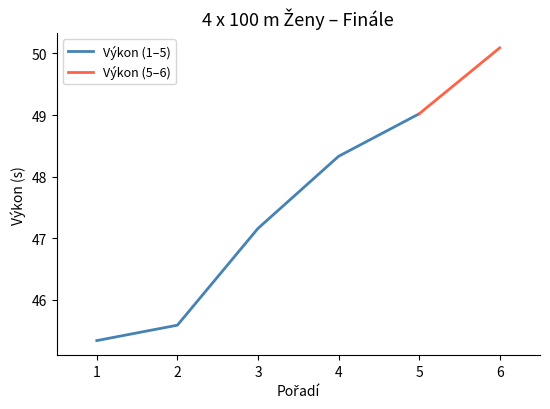

True or false: the data has more than 1 interior local peaks.

False